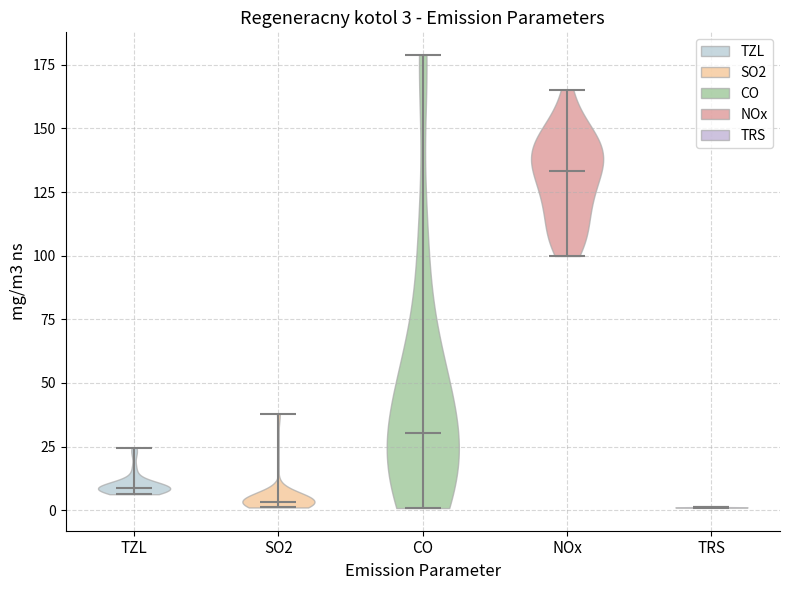

Which violin has the highest median line?

NOx